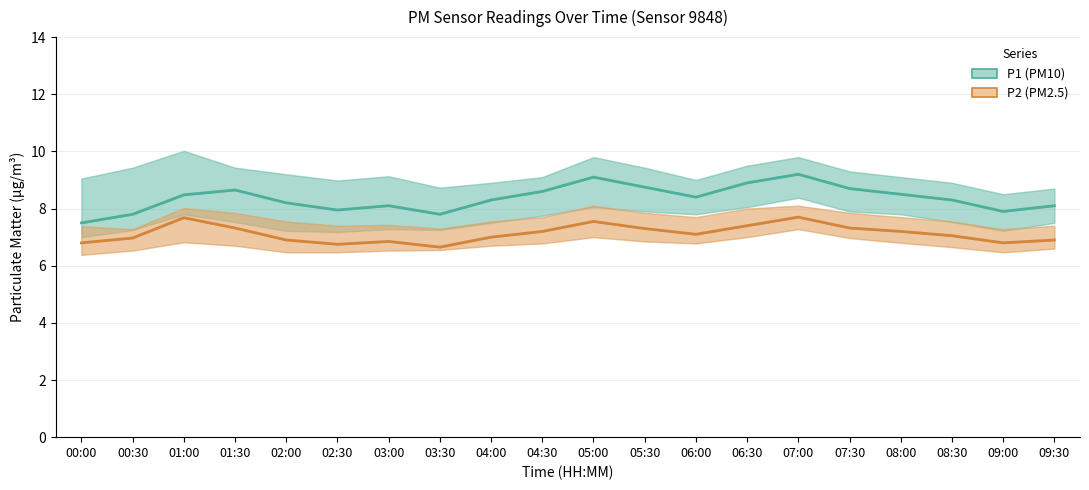

What is the difference between the maximum and minimum values in the P1 (PM10) series?

1.7